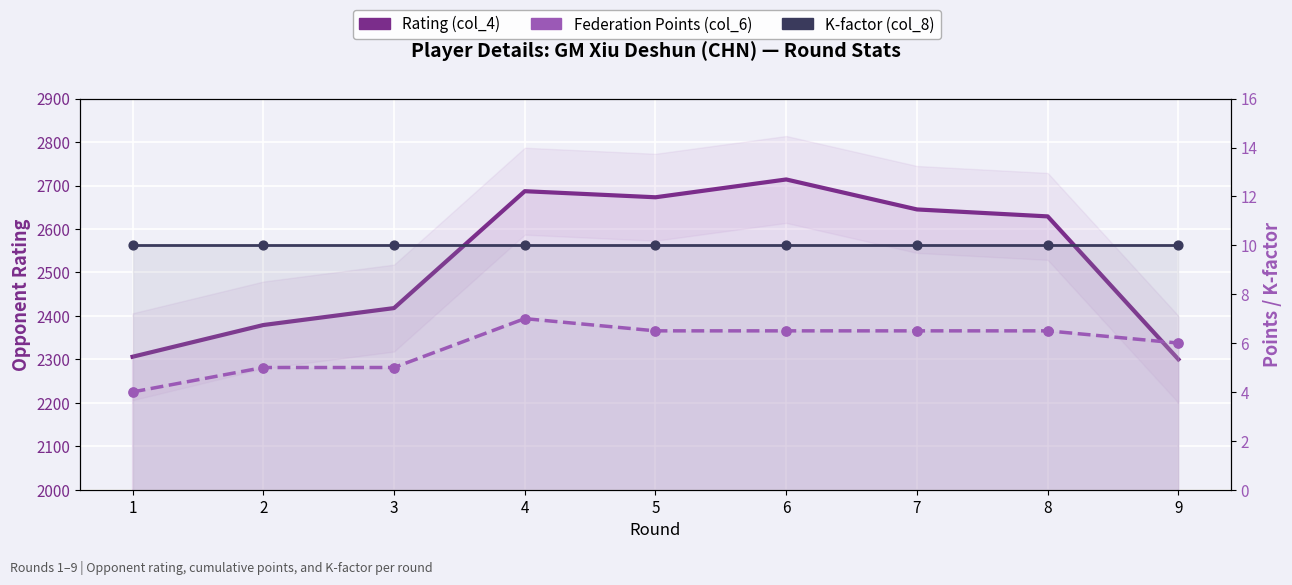

At which category is the sum across all series the highest?

6